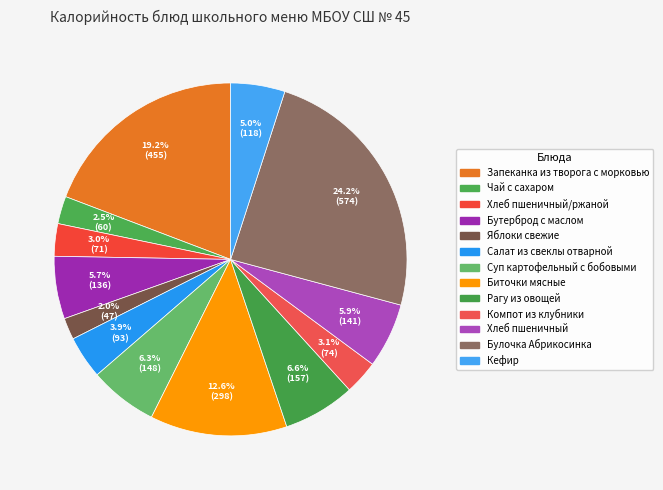

How many segments does this pie chart have?

13